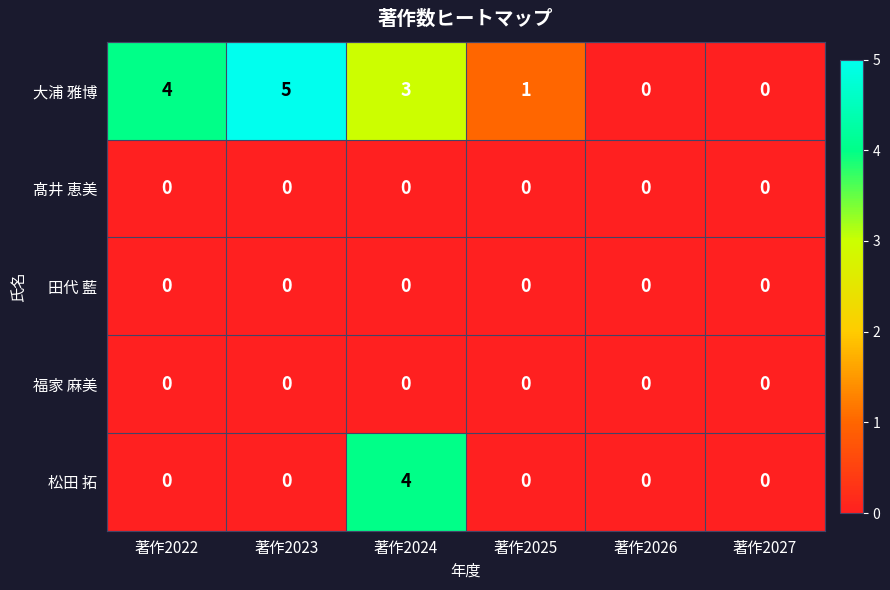

What is the greatest value displayed?

5